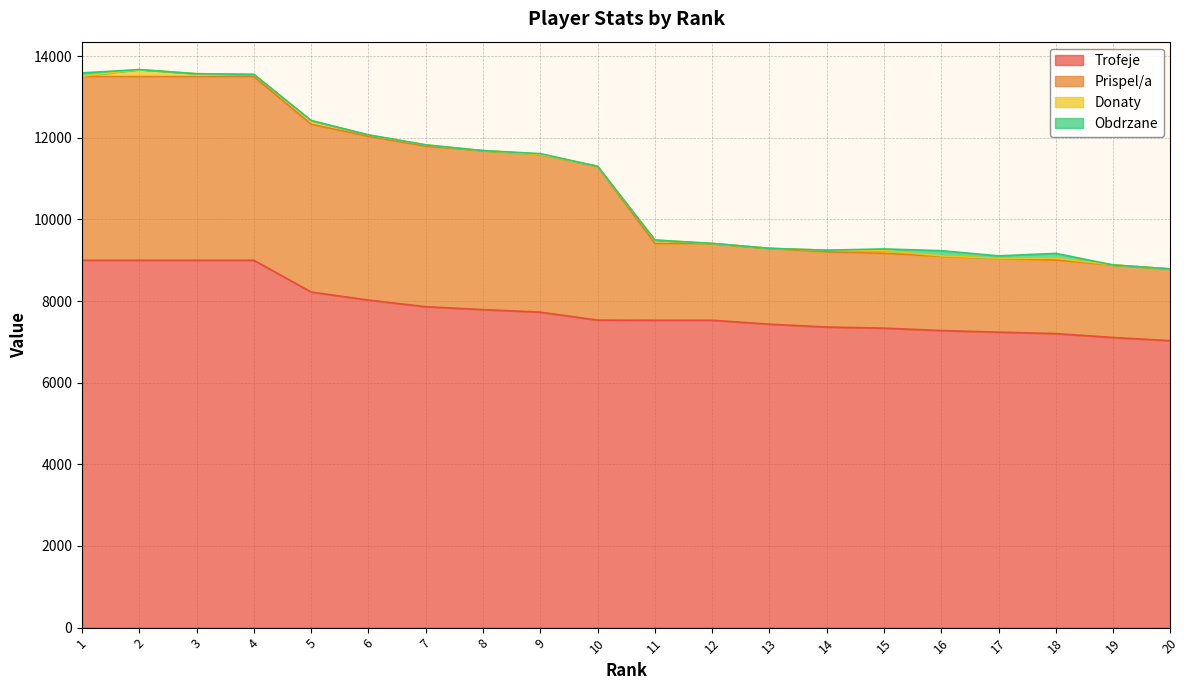

What is the minimum value for Trofeje?

7030